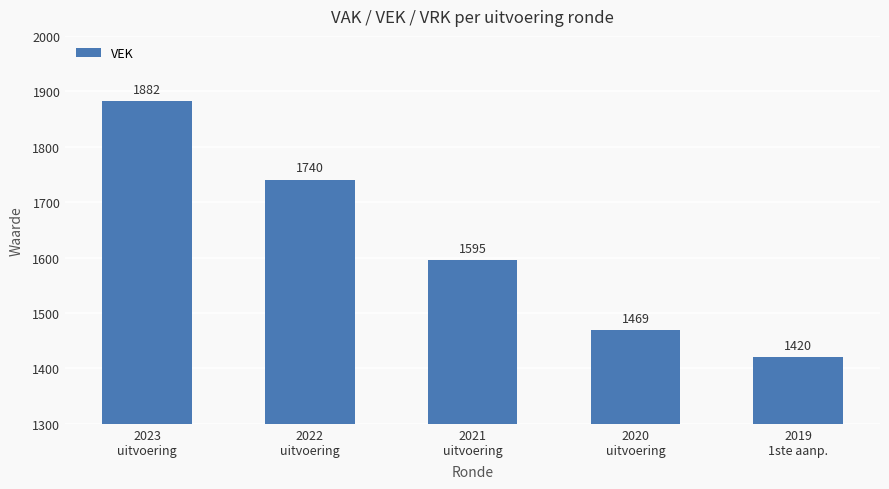

What is the change in value from 2022
uitvoering to 2021
uitvoering?

-145